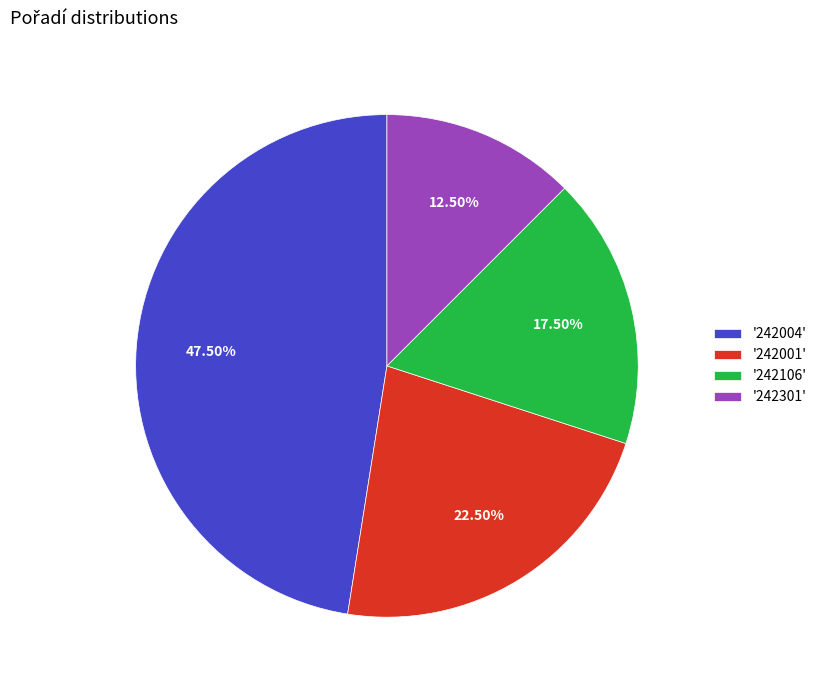

Which category has the biggest portion of the pie?

'242004'